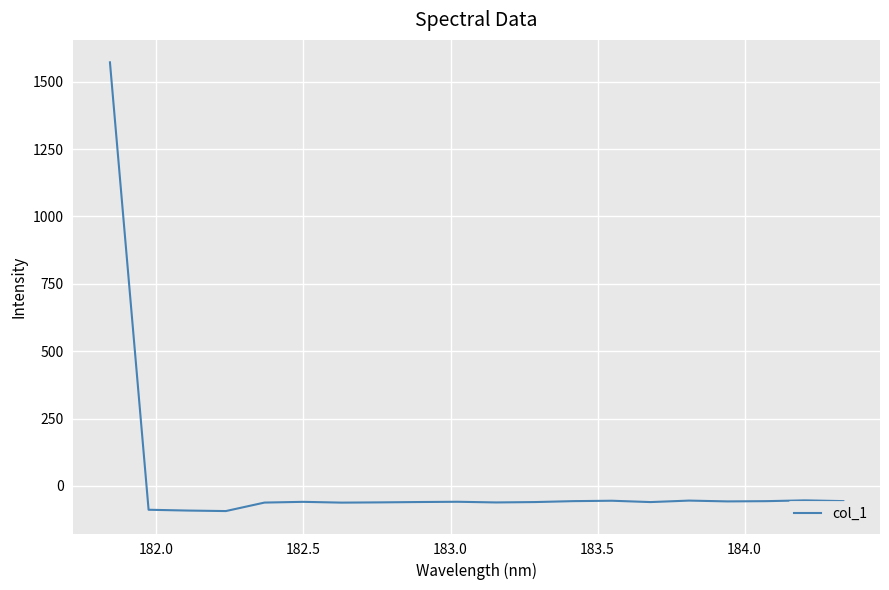

What is the difference between the maximum and minimum values?

1665.0